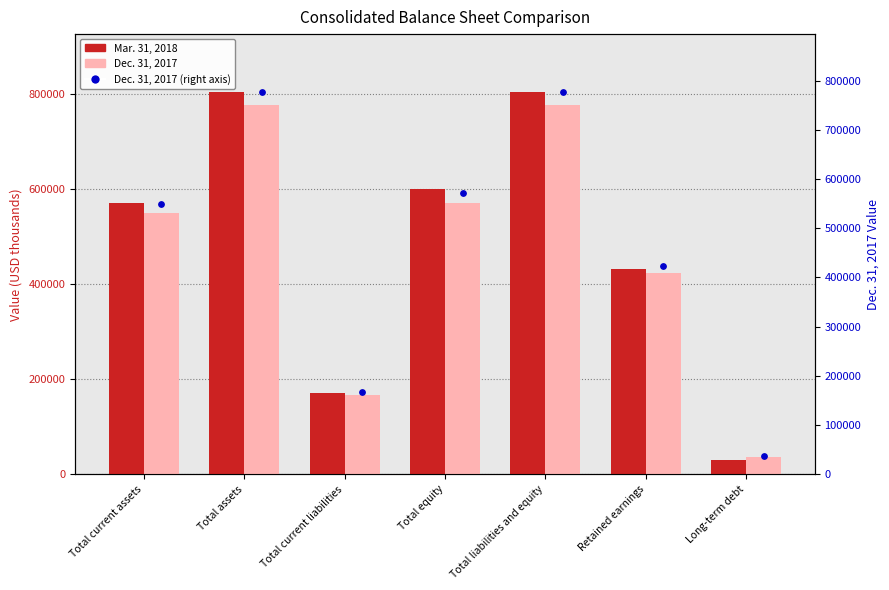

What are all the series names shown in the legend?

Mar. 31, 2018, Dec. 31, 2017, Dec. 31, 2017 (right axis)